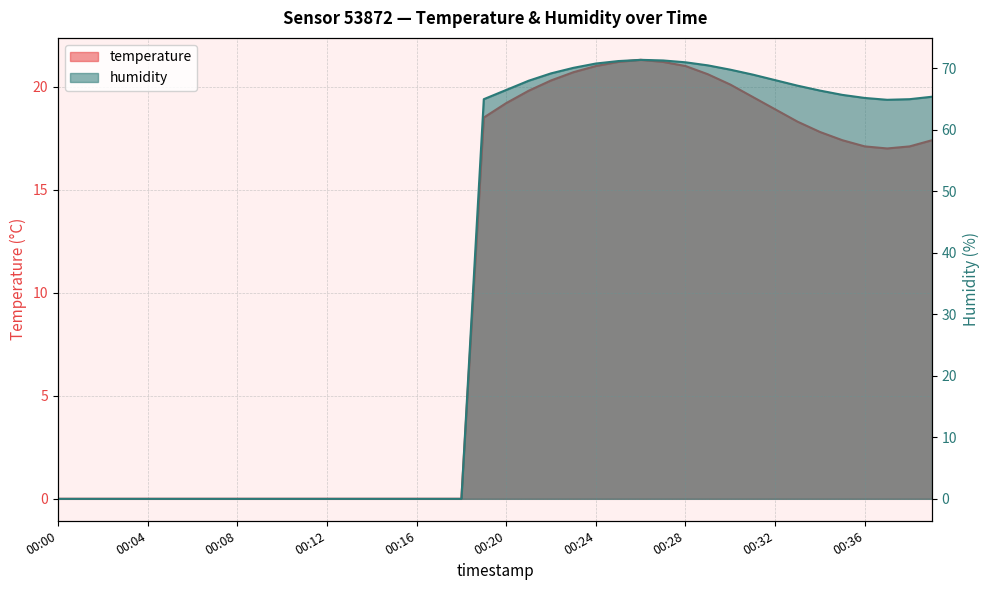

Reading left to right, list all the values displayed in this chart.

temperature: 00:00=0.0	00:01=0.0	00:02=0.0	00:03=0.0	00:04=0.0	00:05=0.0	00:06=0.0	00:07=0.0	00:08=0.0	00:09=0.0	00:10=0.0	00:11=0.0	00:12=0.0	00:13=0.0	00:14=0.0	00:15=0.0	00:16=0.0	00:17=0.0	00:18=0.0	00:19=18.5	00:20=19.2	00:21=19.8	00:22=20.3	00:23=20.7	00:24=21.0	00:25=21.2	00:26=21.3	00:27=21.2	00:28=21.0	00:29=20.6	00:30=20.1	00:31=19.5	00:32=18.9	00:33=18.3	00:34=17.8	00:35=17.4	00:36=17.1	00:37=17.0	00:38=17.1	00:39=17.4
humidity: 00:00=0.0	00:01=0.0	00:02=0.0	00:03=0.0	00:04=0.0	00:05=0.0	00:06=0.0	00:07=0.0	00:08=0.0	00:09=0.0	00:10=0.0	00:11=0.0	00:12=0.0	00:13=0.0	00:14=0.0	00:15=0.0	00:16=0.0	00:17=0.0	00:18=0.0	00:19=65.0	00:20=66.5	00:21=68.0	00:22=69.2	00:23=70.1	00:24=70.8	00:25=71.2	00:26=71.4	00:27=71.3	00:28=71.0	00:29=70.5	00:30=69.8	00:31=69.0	00:32=68.1	00:33=67.2	00:34=66.4	00:35=65.7	00:36=65.2	00:37=64.9	00:38=65.0	00:39=65.4